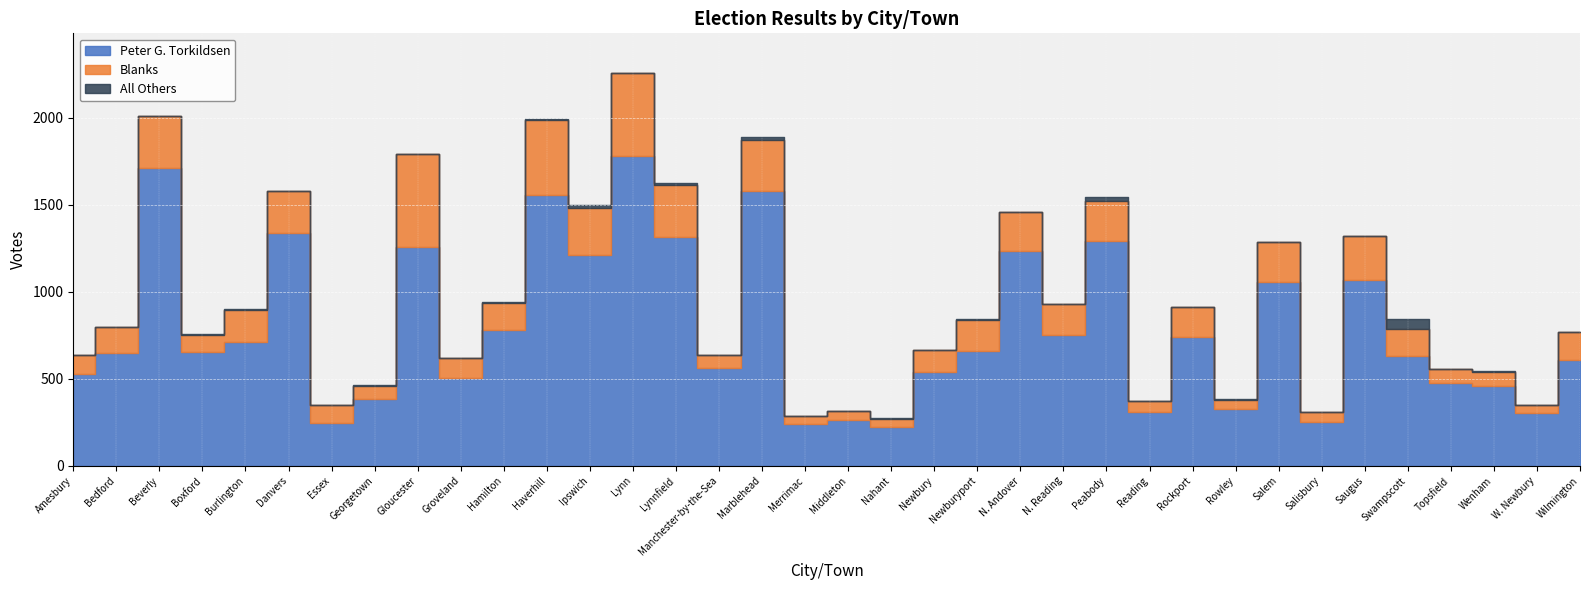

What is the maximum value shown in the chart?

1779